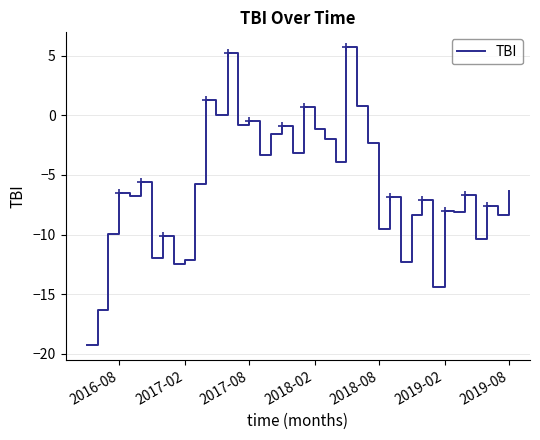

What is the smallest value displayed?

-19.3